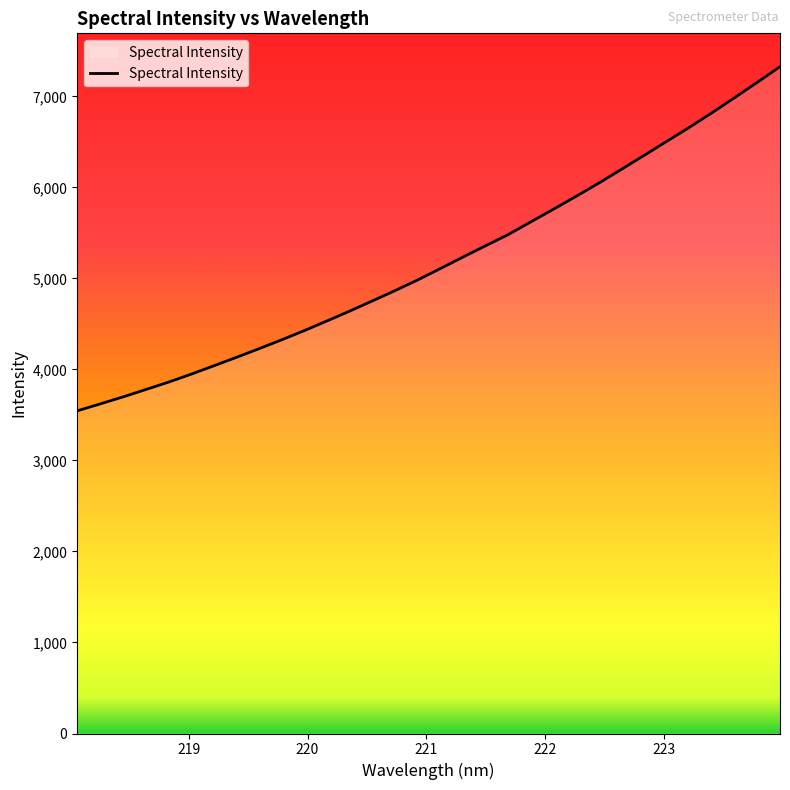

What is the smallest value displayed?

3544.5